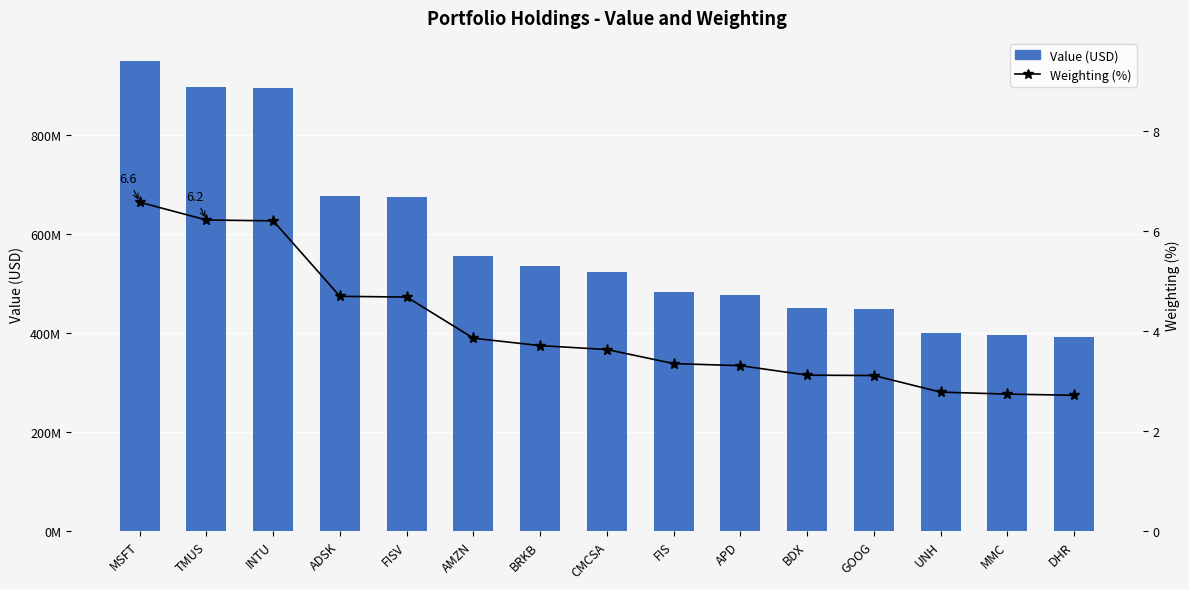

What position from the left is FIS?

9